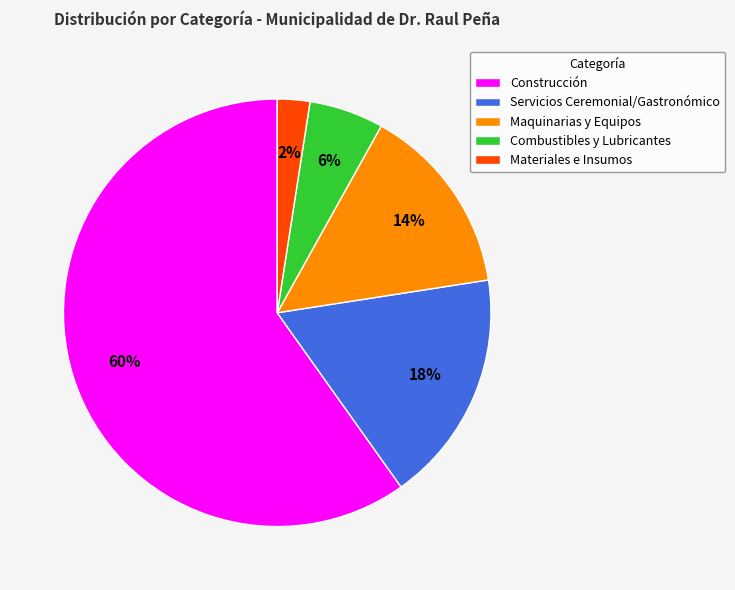

To the nearest percent, what is the difference between the Servicios Ceremonial/Gastronómico and Combustibles y Lubricantes slice percentages?

12%